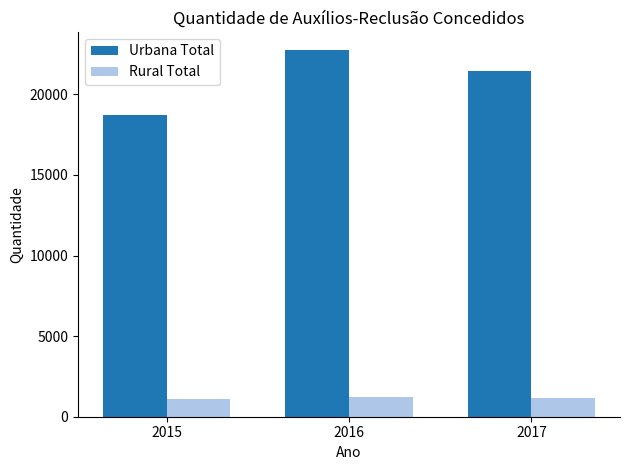

What is the difference between the Rural Total values at 2015 and 2016?

101